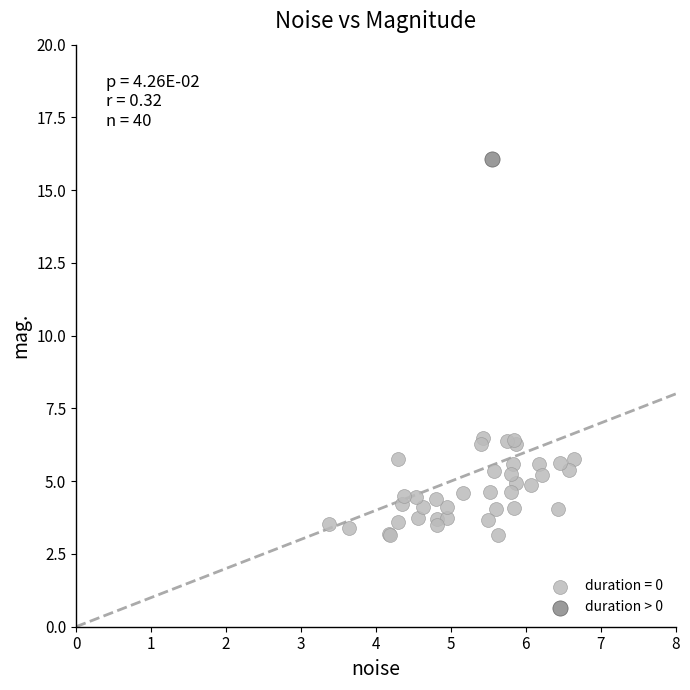

What are all the series names shown in the legend?

duration = 0, duration > 0